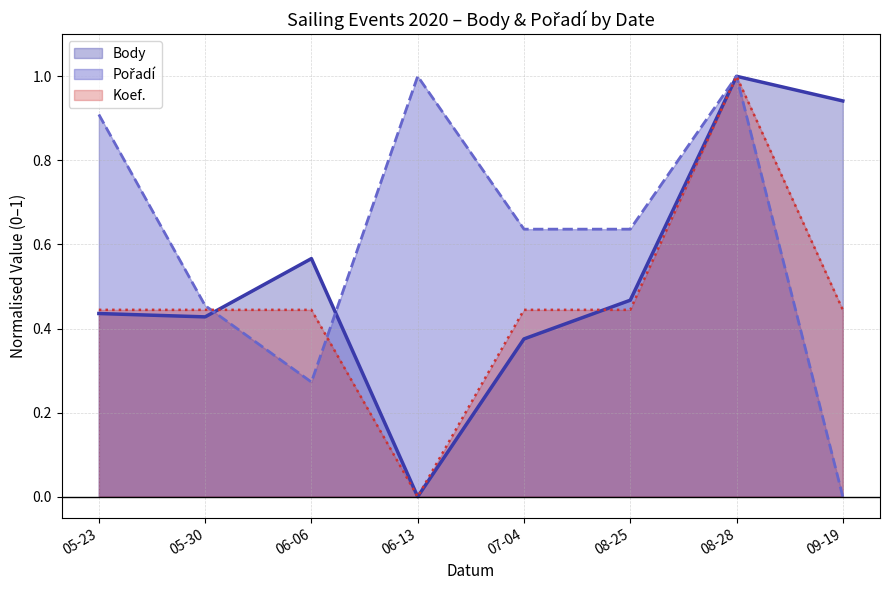

What is the sum of all Pořadí values?

4.9